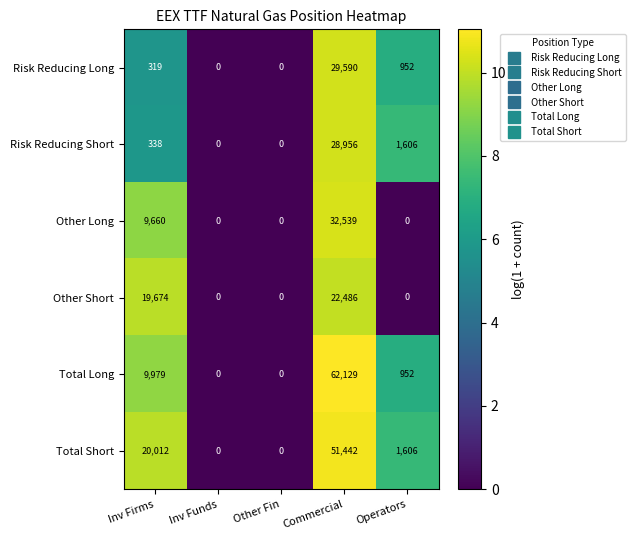

Which category has the highest value across all series?

Commercial